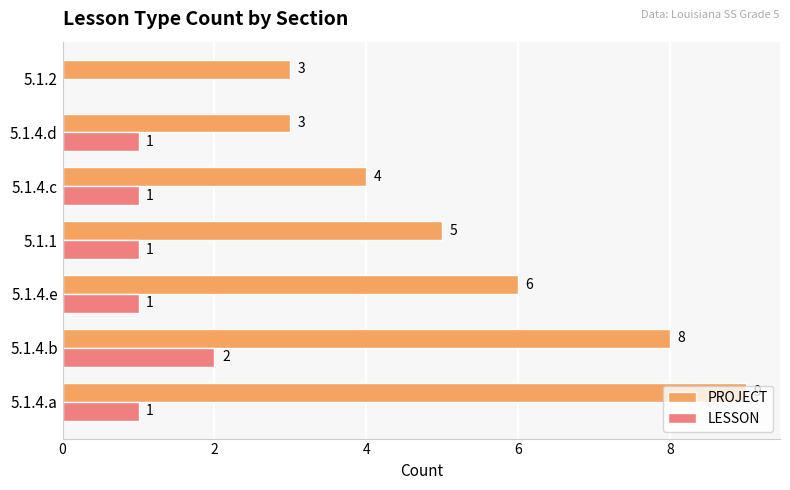

Where is PROJECT nearest to the value 6?

5.1.4.e